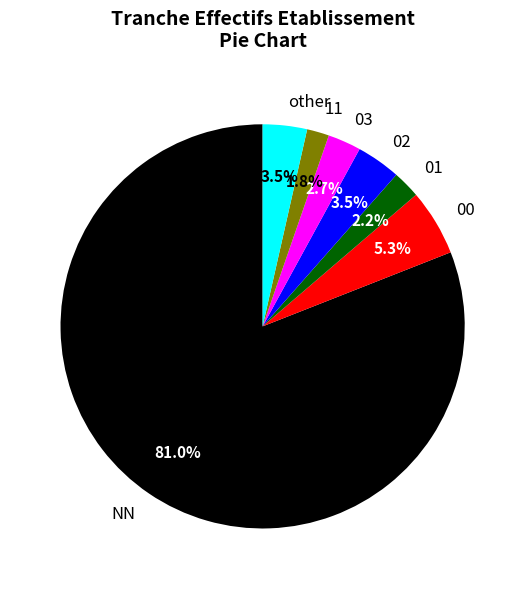

To the nearest percent, what is the combined percentage of 03 and 00?

8%